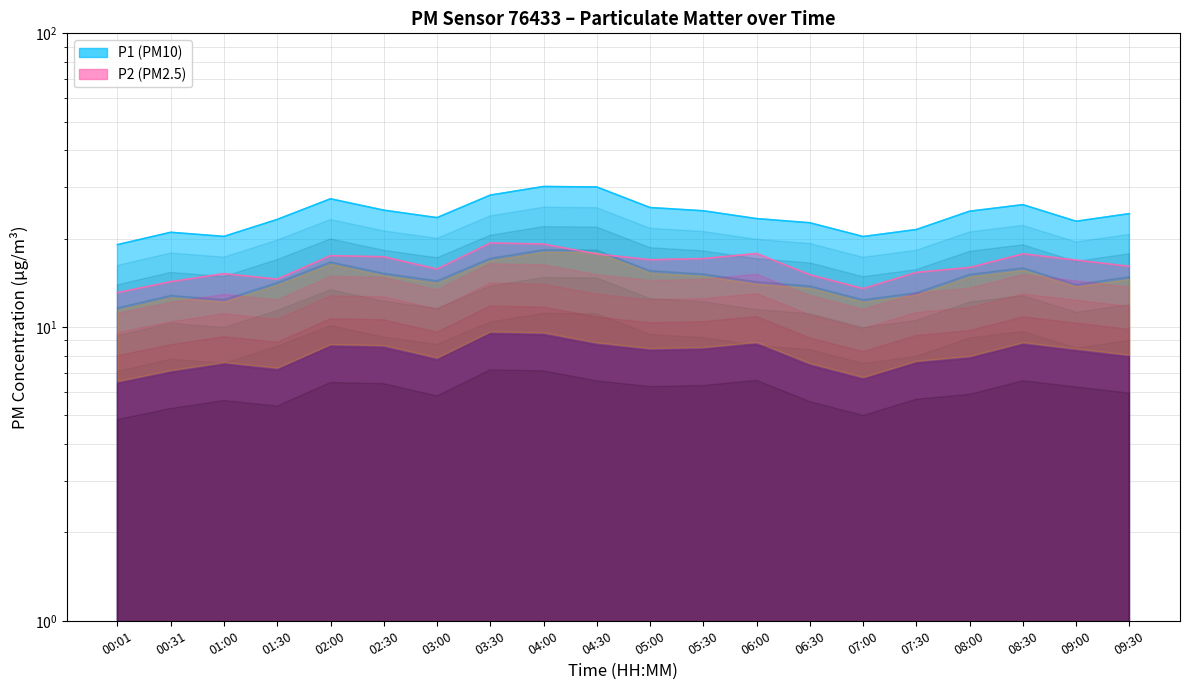

What value does the P2 series have at 05:30?

17.1